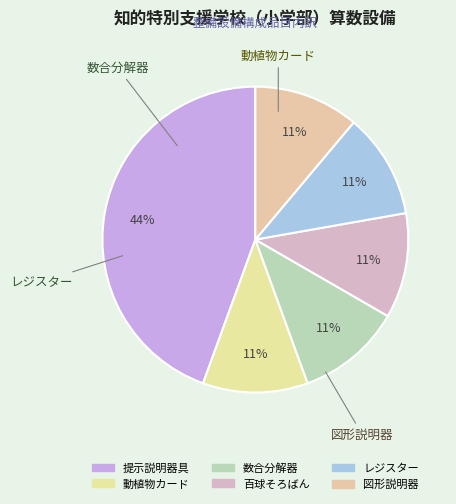

Does any single category account for the majority?

No